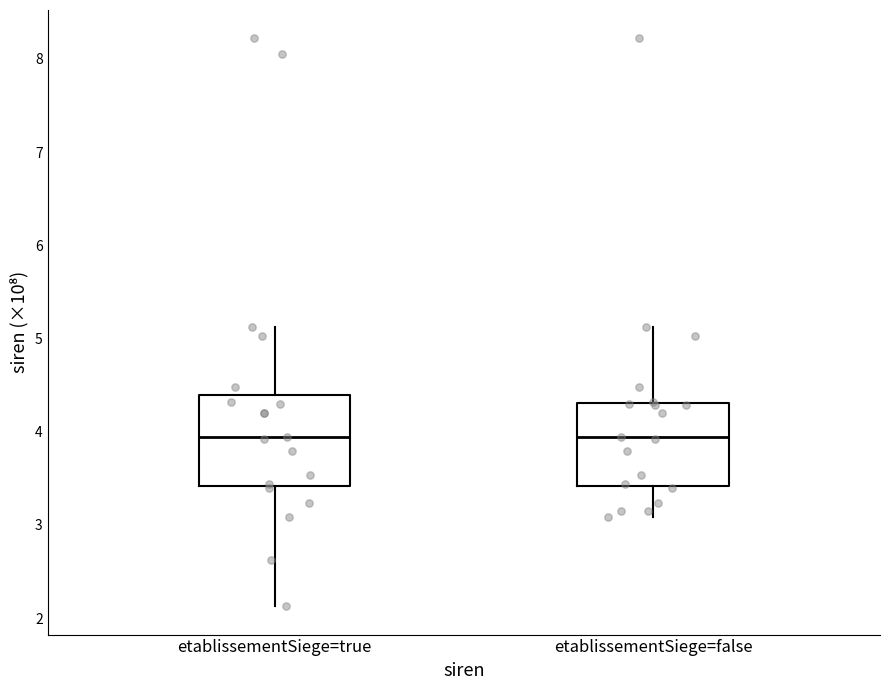

Reading left to right, read every box against the y-axis: the position of its median line, the range the box covers, and the ends of its whiskers. The values are not printed on the chart, so give them approximately, as read against the axis.

etablissementSiege=true: median 3.9, box 3.4 to 4.4, whiskers 2.1 to 5.1
etablissementSiege=false: median 3.9, box 3.4 to 4.3, whiskers 3.1 to 5.1